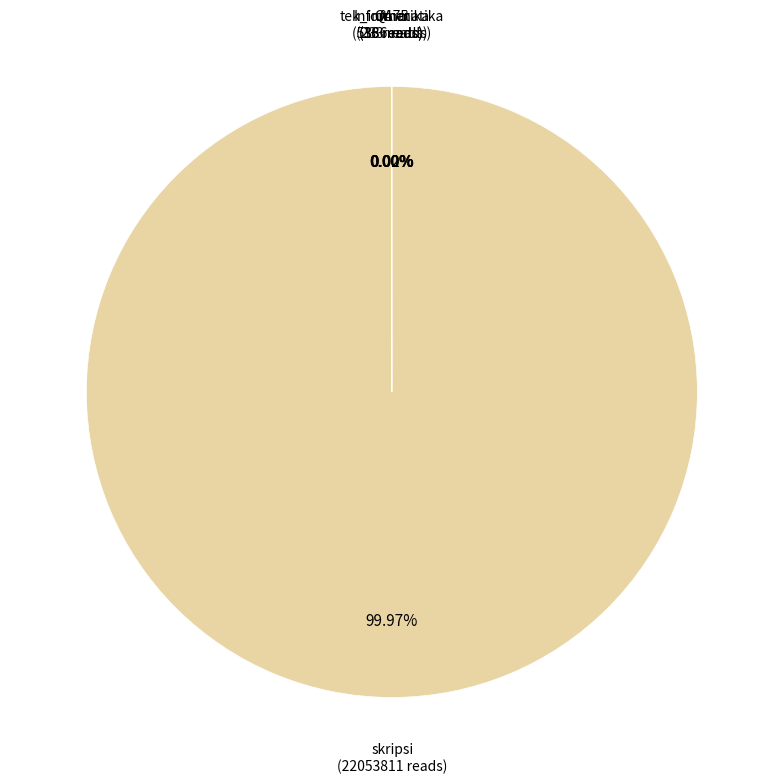

How many slices are in this pie chart?

5